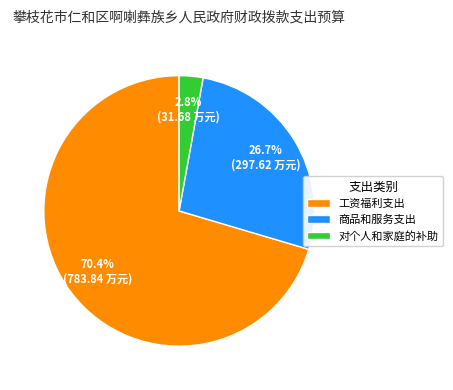

The 商品和服务支出 slice represents 21% of the pie. True or false?

False